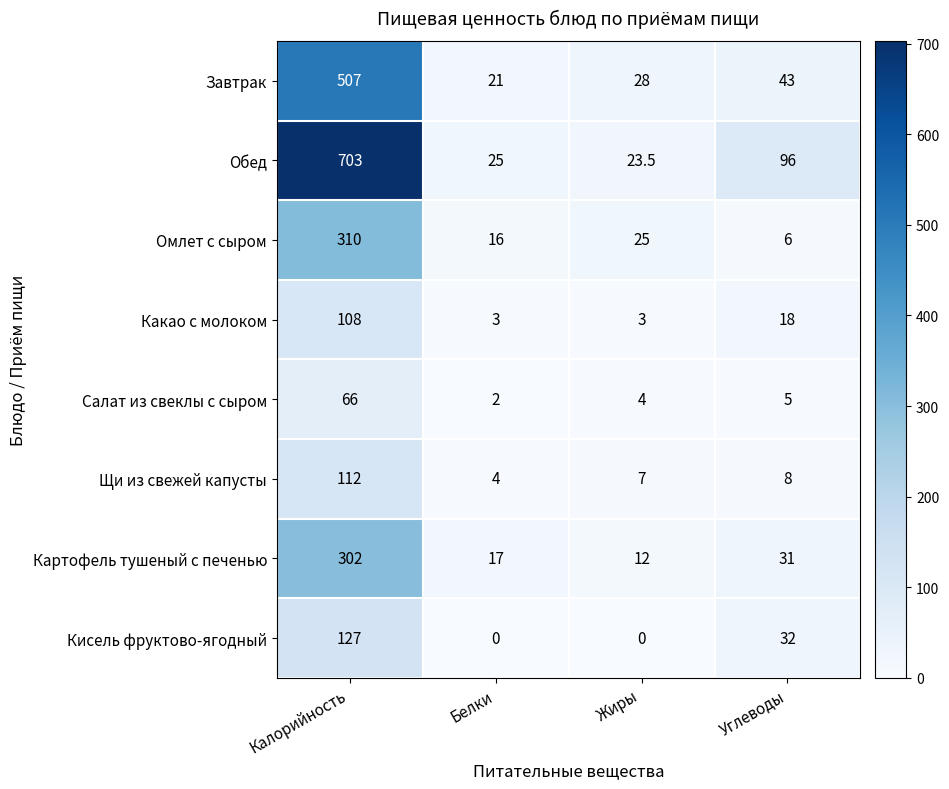

Which series has the largest total across all categories?

Обед